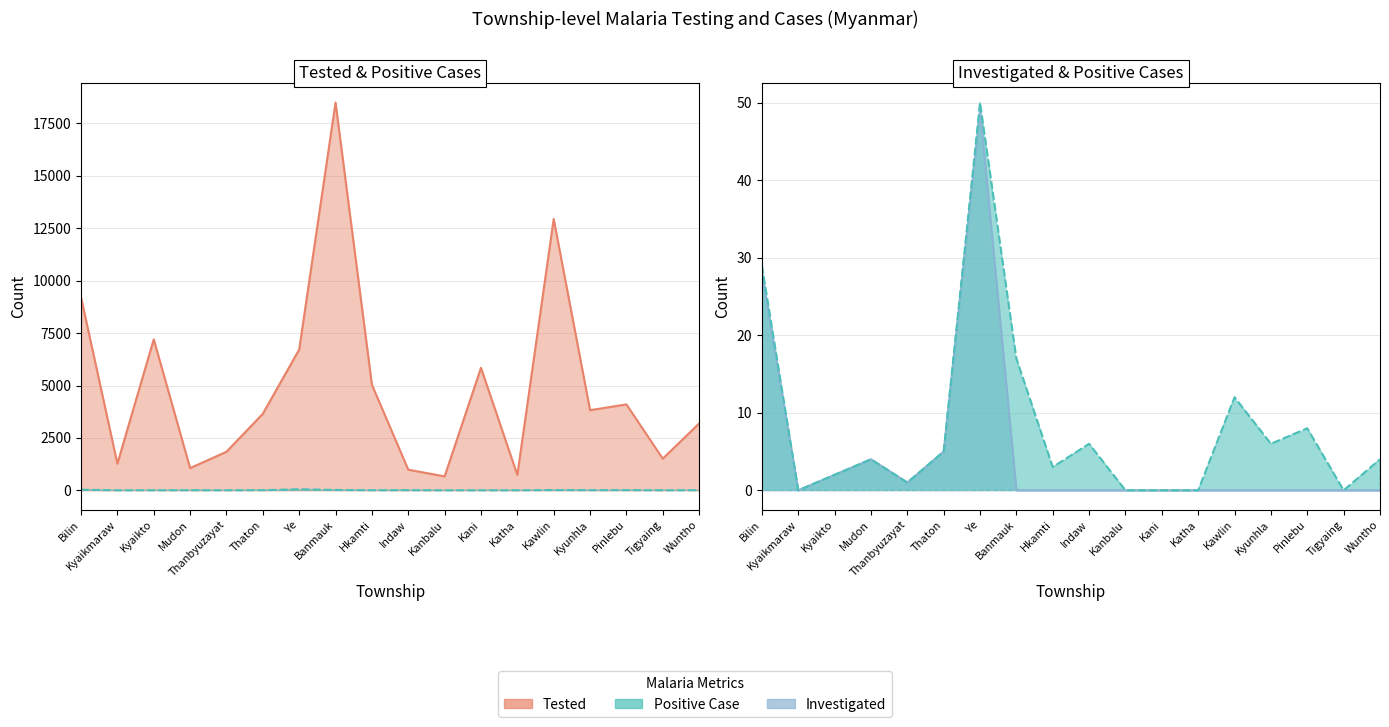

Is the value of Tested at Thaton greater than the value of Investigated at Kanbalu?

Yes